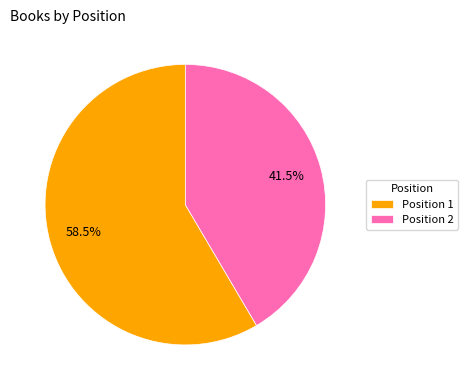

Which slice is the largest?

Position 1